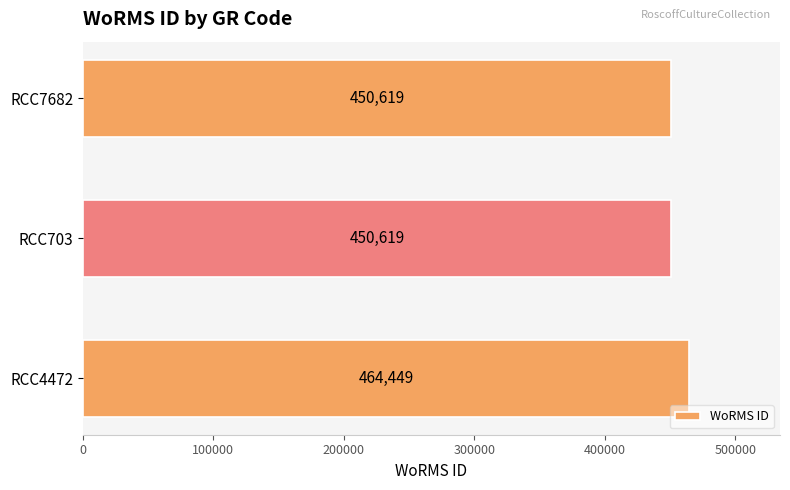

How many values are between 450619 and 464449?

3